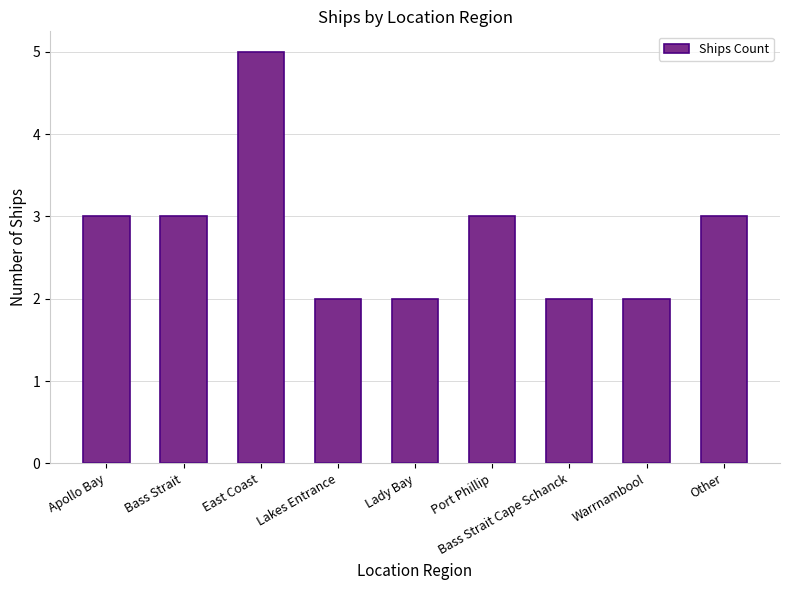

Approximately how many times larger is the value at Other compared to Port Phillip?

1.0